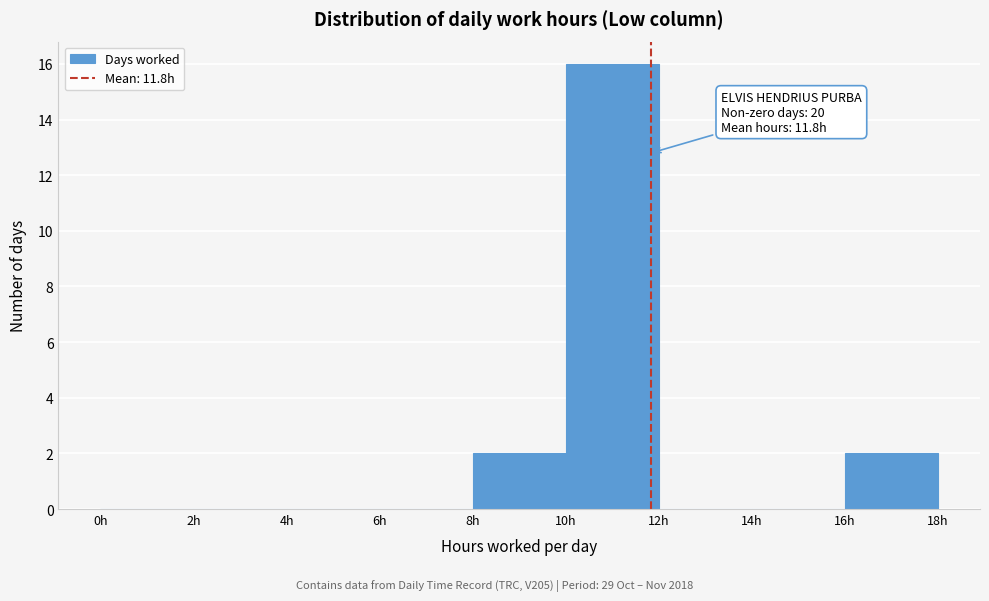

Which range on the x-axis has the tallest bar?

10 to 12